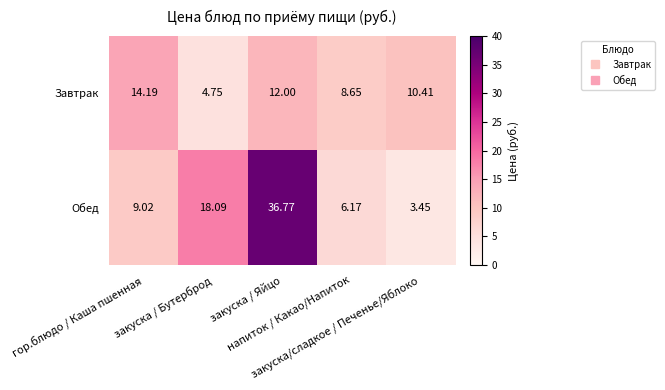

What is the spread (max minus min) of values at закуска/сладкое / Печенье/Яблоко?

7.0